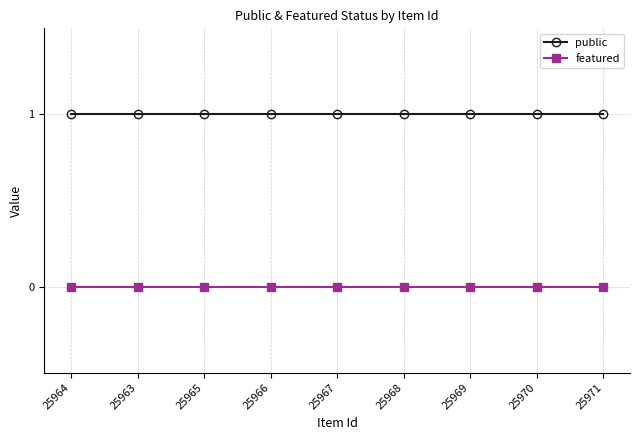

True or false: public and featured intersect in this chart.

False